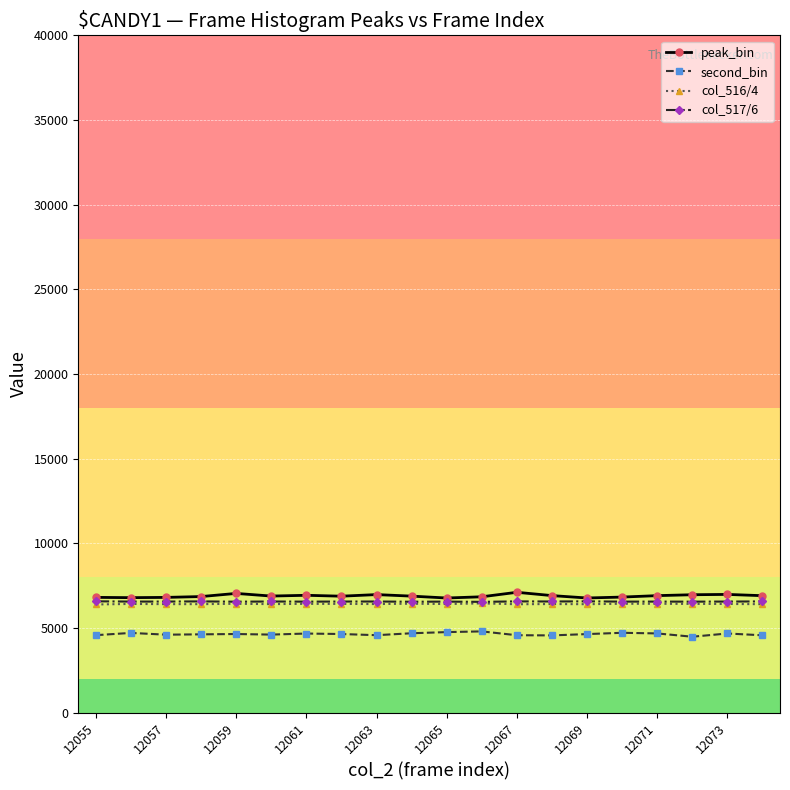

True or false: peak_bin has more than 0 points higher than both neighbors.

True